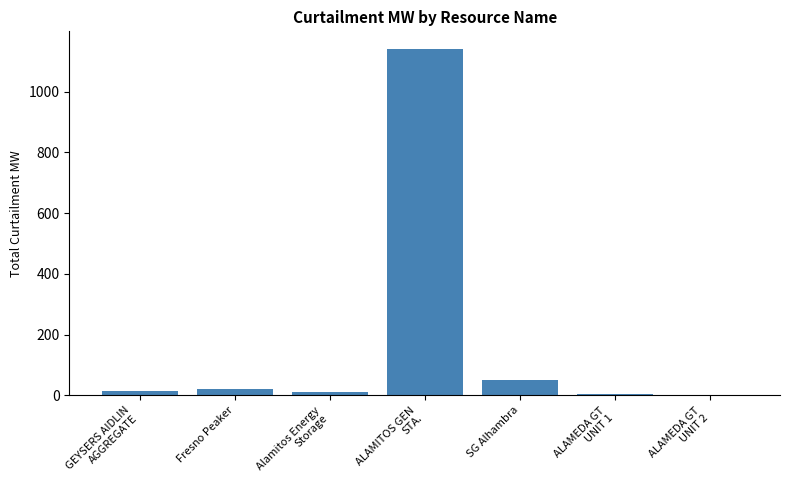

What is the change in value from GEYSERS AIDLIN
AGGREGATE to ALAMITOS GEN
STA.?

+1127.2